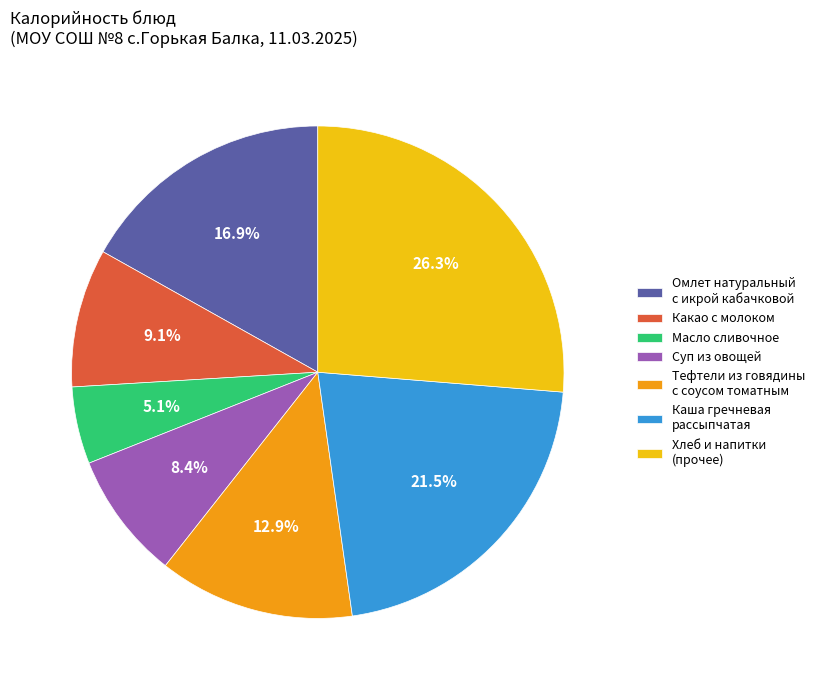

Rank the categories by value from highest to lowest.

Хлеб и напитки (прочее), Каша гречневая рассыпчатая, Омлет натуральный с икрой кабачковой, Тефтели из говядины с соусом томатным, Какао с молоком, Суп из овощей, Масло сливочное